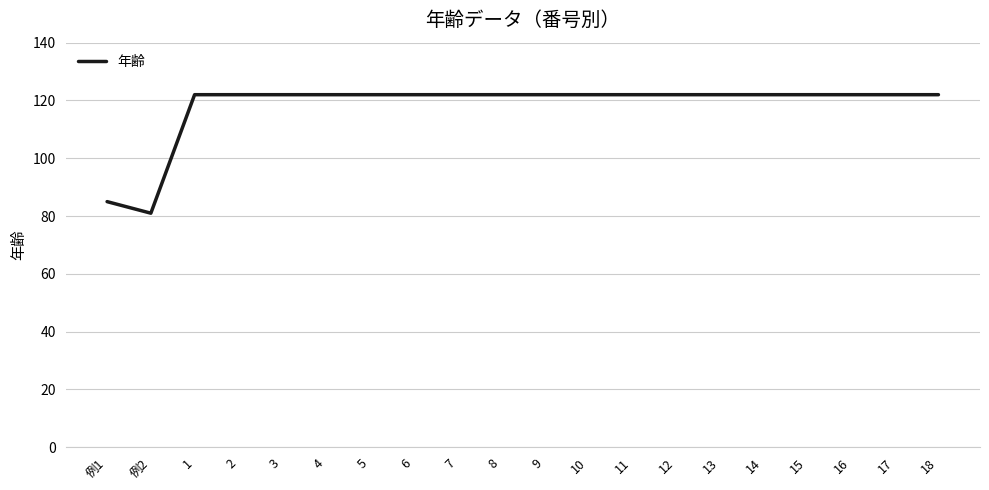

Is it true that the value at 3 is 122?

True